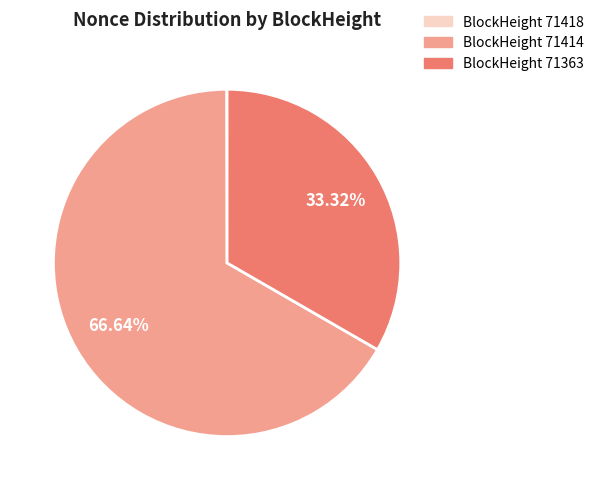

What is the ratio of the value at BlockHeight 71414 to the value at BlockHeight 71363?

2.0